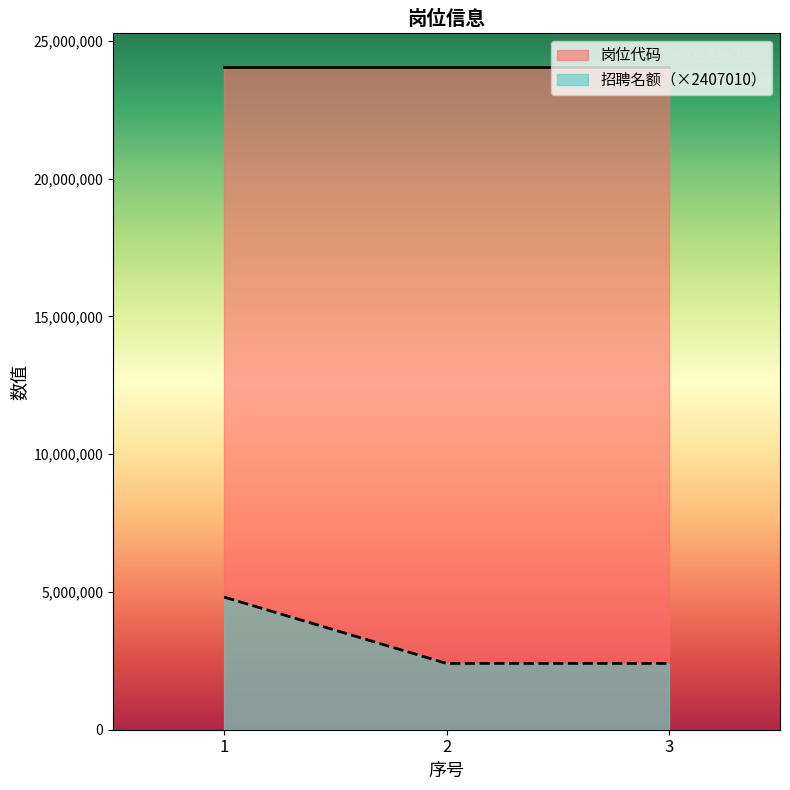

What is the difference between the maximum and second lowest values in the 岗位代码 series?

1.0